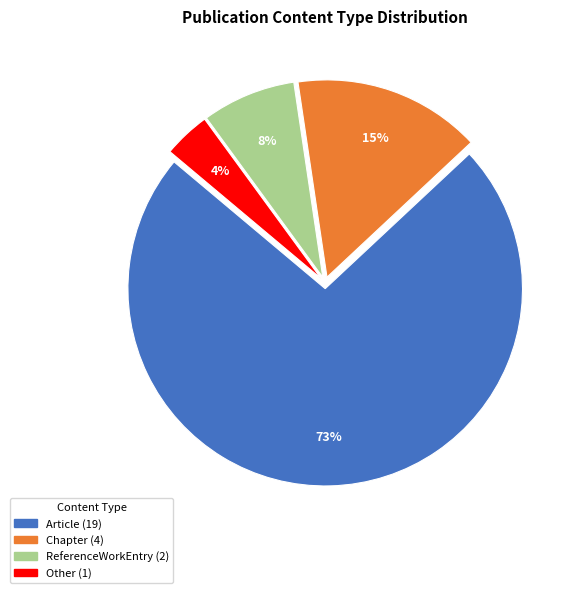

Is Chapter the majority of the pie?

No